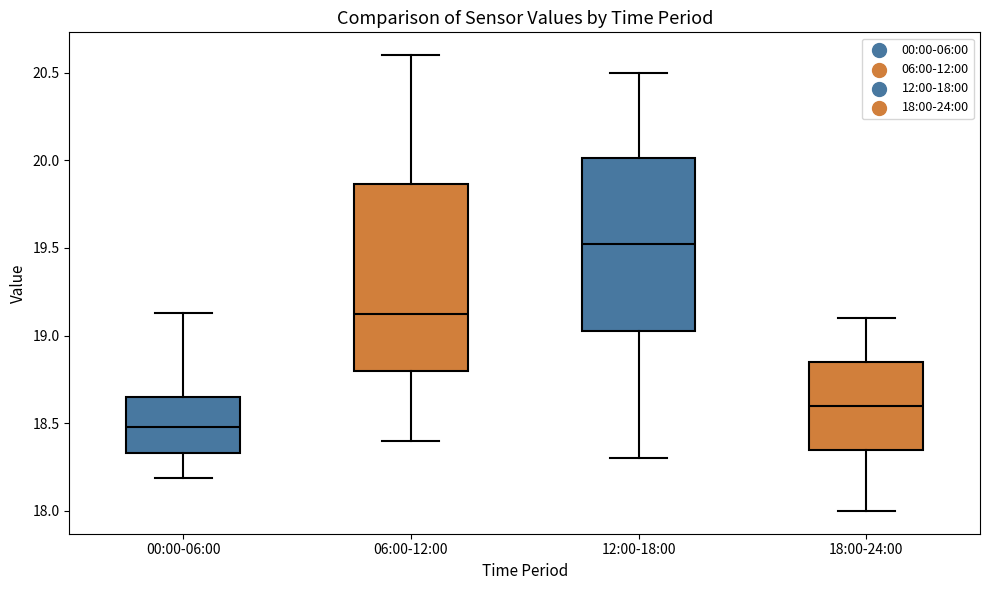

Reading left to right, transcribe this box plot: for each box, give where its median line is, the range the box spans, and where its two whiskers end, as read against the y-axis. The values are not printed on the chart, so give them approximately, as read against the axis.

00:00-06:00: median 18.50, box 18.35 to 18.65, whiskers 18.20 to 19.15
06:00-12:00: median 19.15, box 18.80 to 19.85, whiskers 18.40 to 20.60
12:00-18:00: median 19.55, box 19.05 to 20.00, whiskers 18.30 to 20.50
18:00-24:00: median 18.60, box 18.35 to 18.85, whiskers 18.00 to 19.10